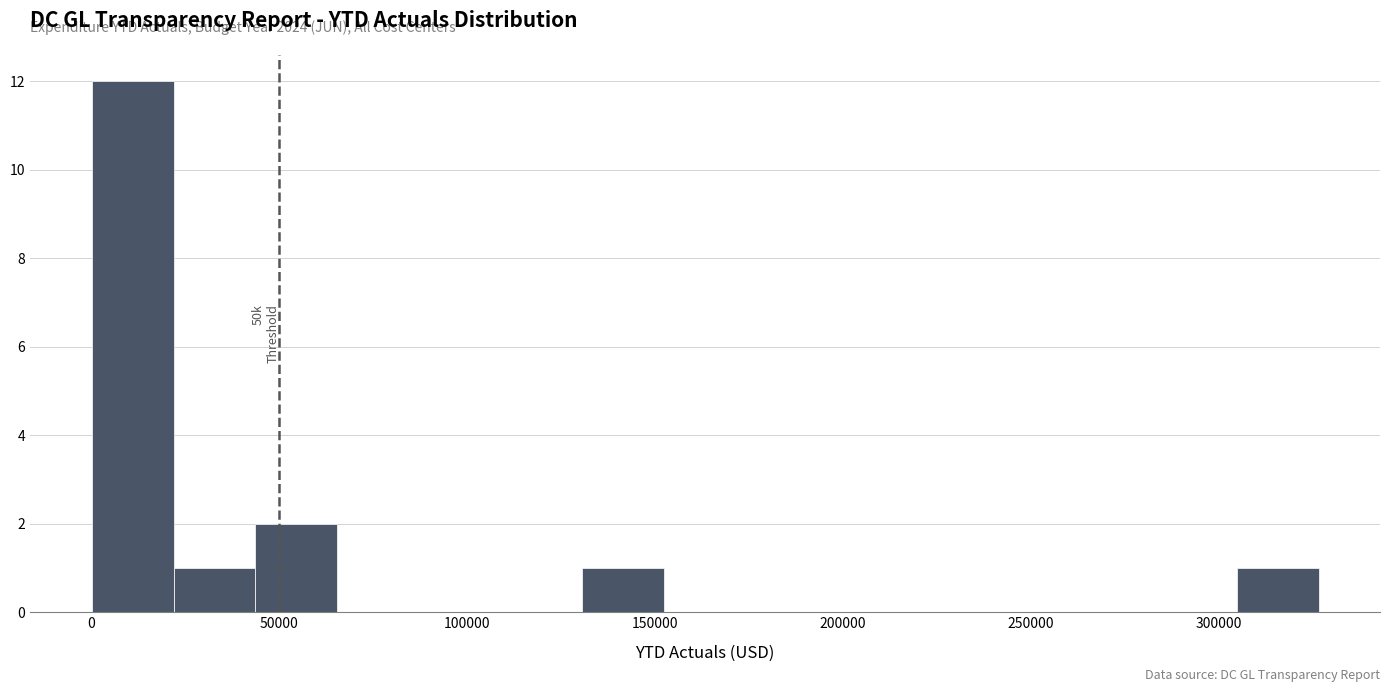

Over which range of the x-axis is the bar tallest?

0 to 20000